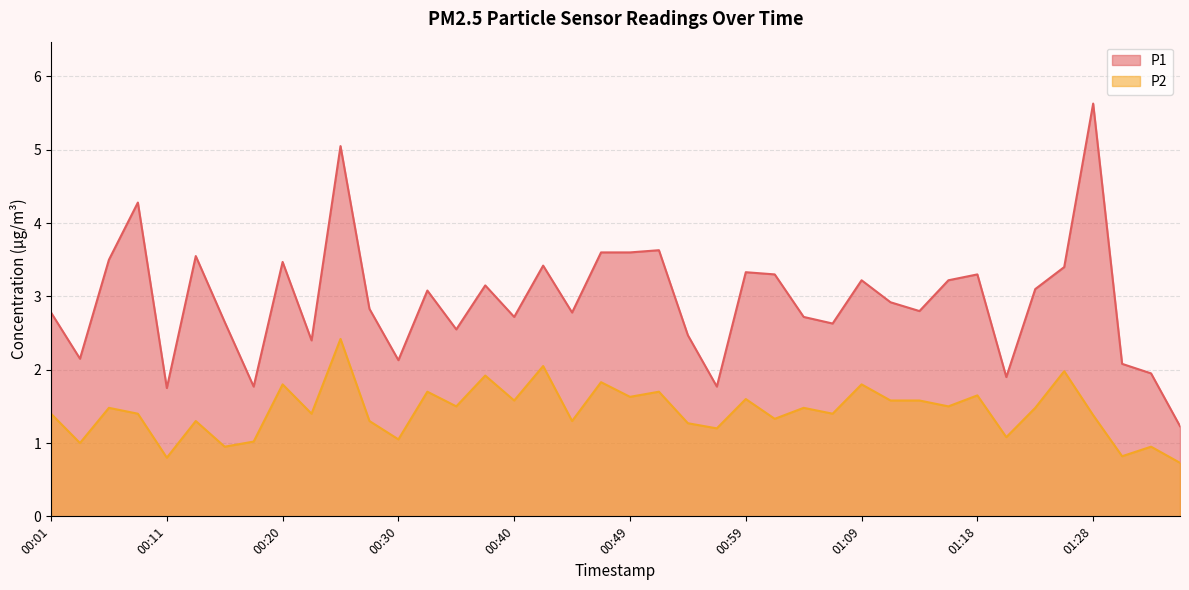

Rank the series at 00:23 from lowest to highest value.

P2, P1